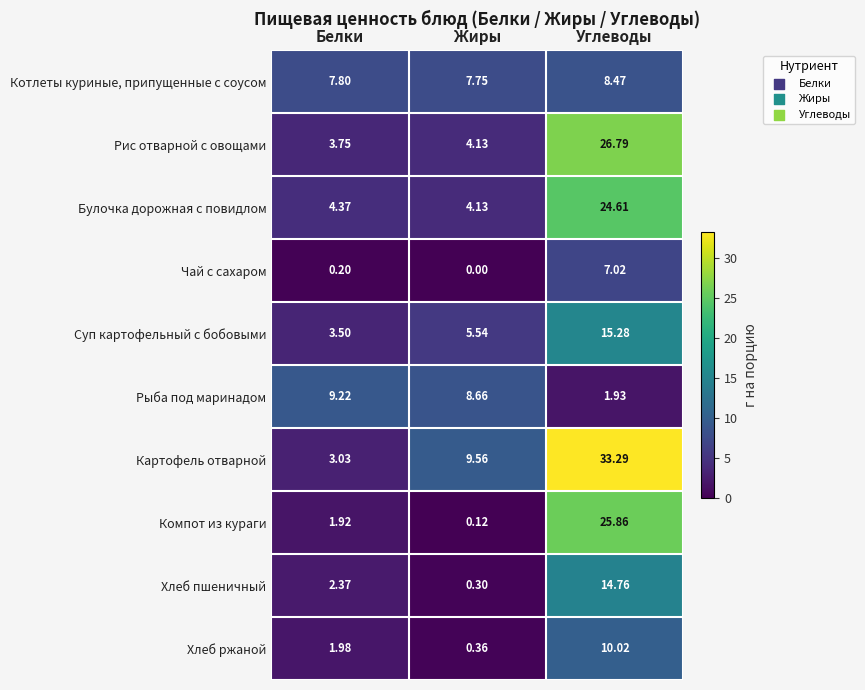

At which category does the chart reach its peak across all series?

Углеводы